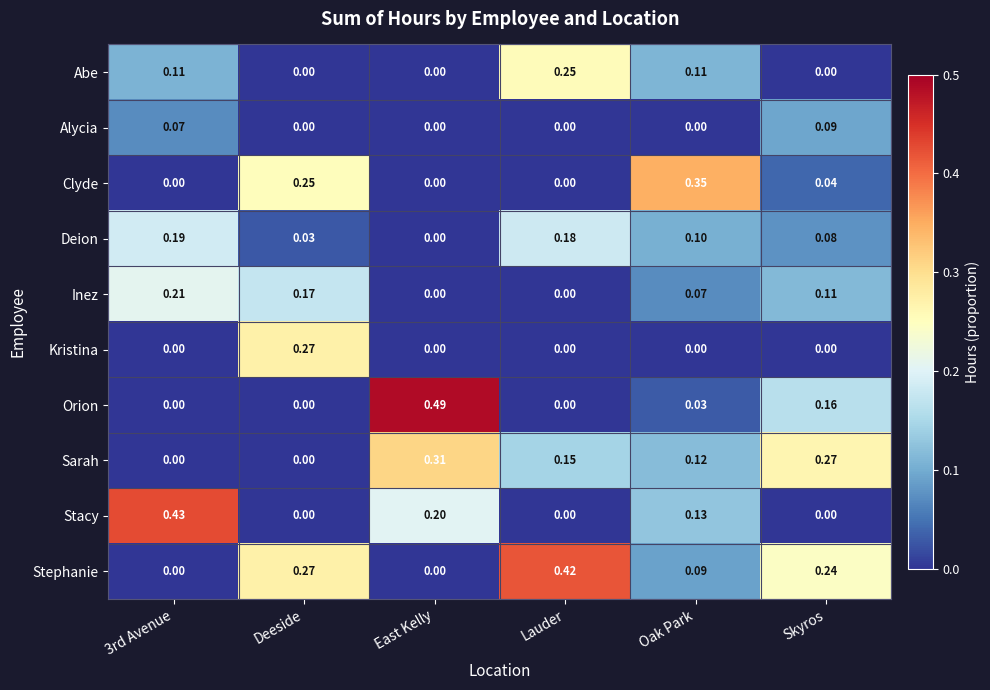

Rank the series by their maximum value, from highest to lowest.

Orion, Stacy, Stephanie, Clyde, Sarah, Kristina, Abe, Inez, Deion, Alycia